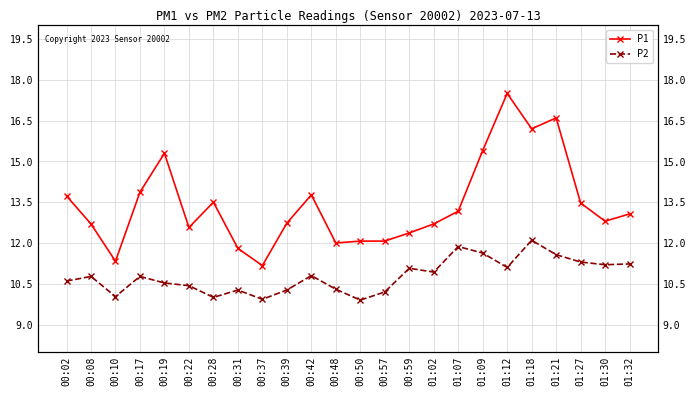

Rank the series at 01:32 from highest to lowest value.

P1, P2